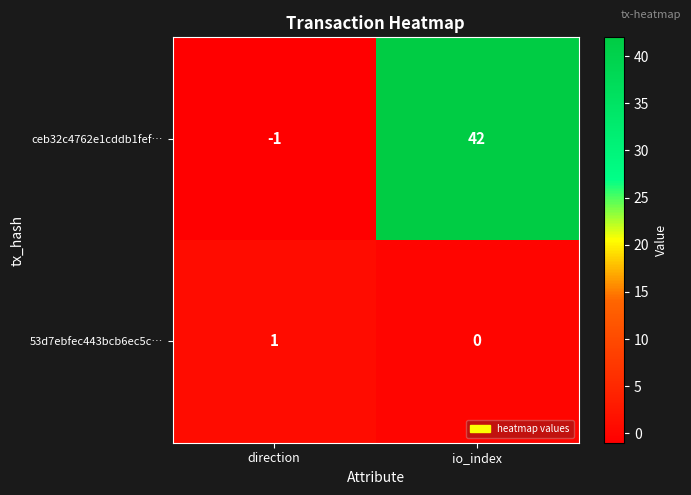

The value of ceb32c4762e1cddb1fef… at io_index is 28. True or false?

False